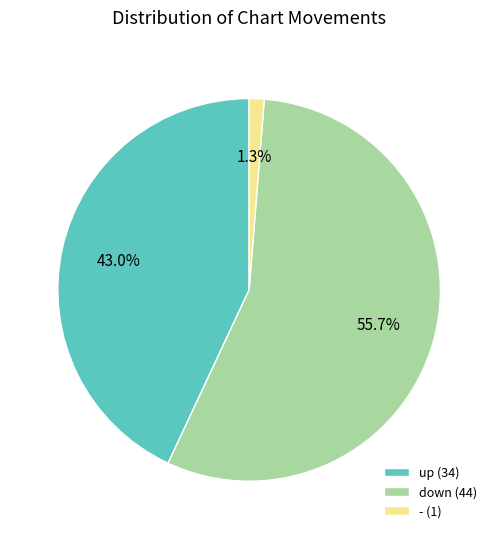

Which slice is the smallest?

-